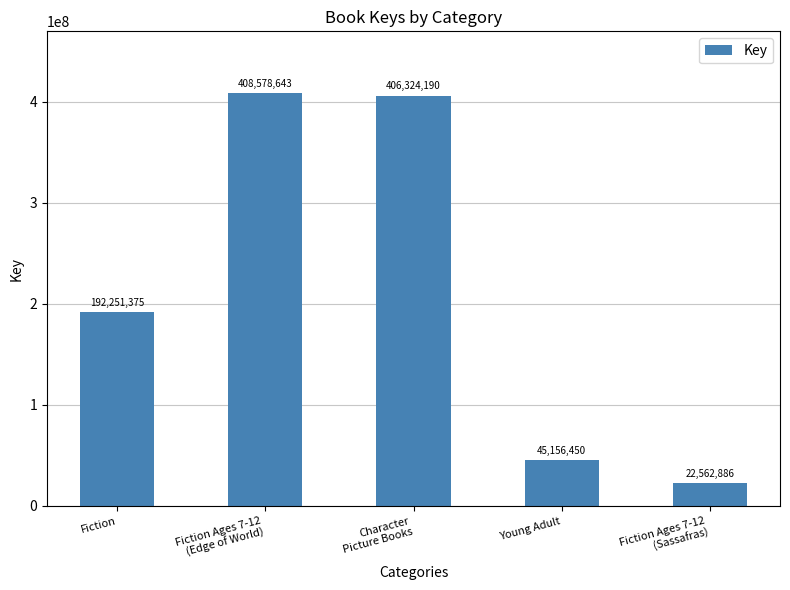

List the labels in order of value, smallest first.

Fiction Ages 7-12
(Sassafras), Young Adult, Fiction, Character
Picture Books, Fiction Ages 7-12
(Edge of World)